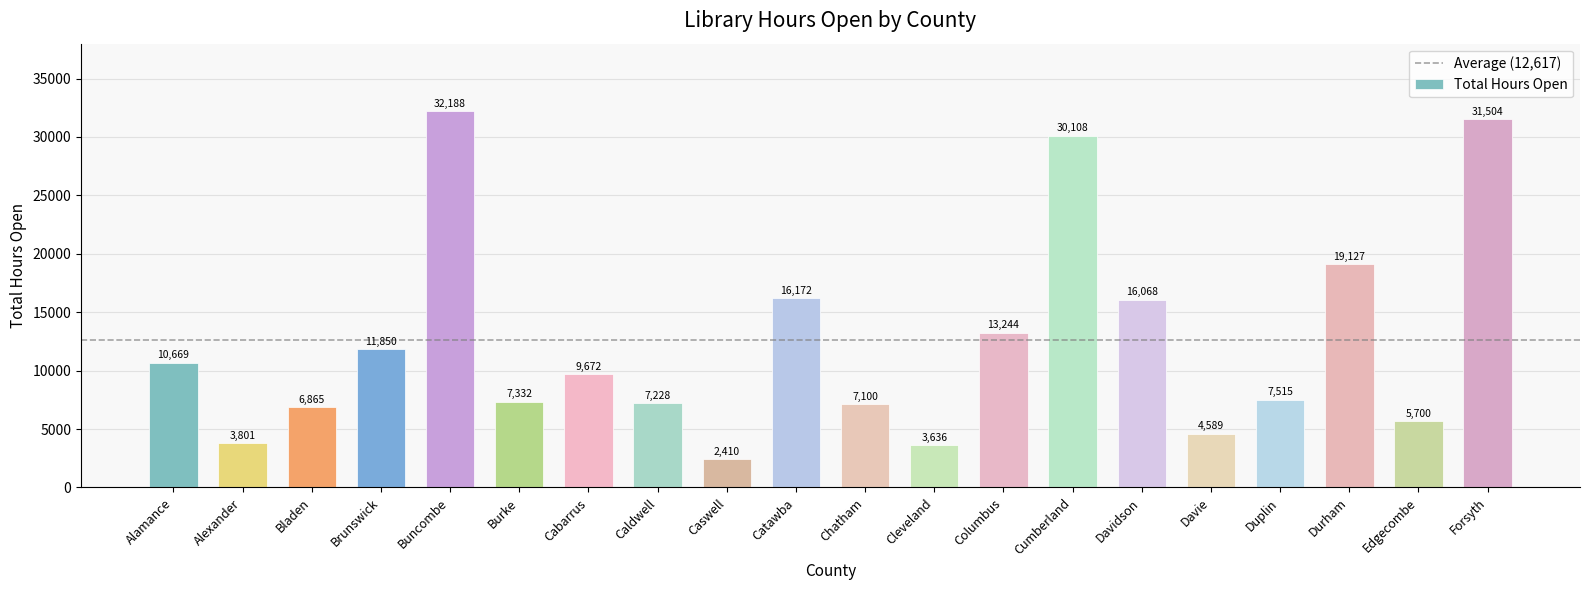

List the labels in order of value, largest first.

Buncombe, Forsyth, Cumberland, Durham, Catawba, Davidson, Columbus, Brunswick, Alamance, Cabarrus, Duplin, Burke, Caldwell, Chatham, Bladen, Edgecombe, Davie, Alexander, Cleveland, Caswell